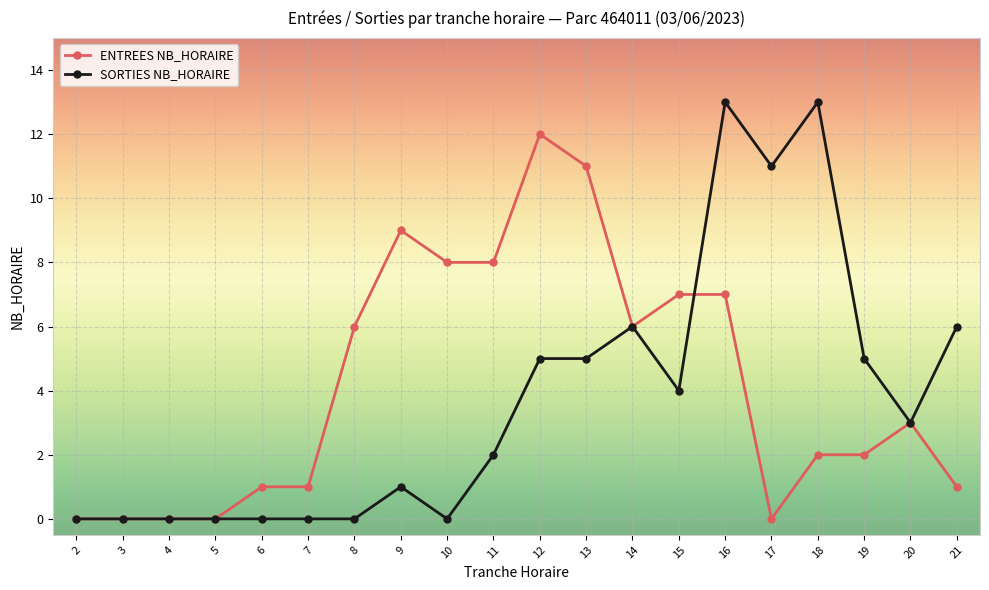

True or false: SORTIES NB_HORAIRE has more than 0 interior local peaks.

True